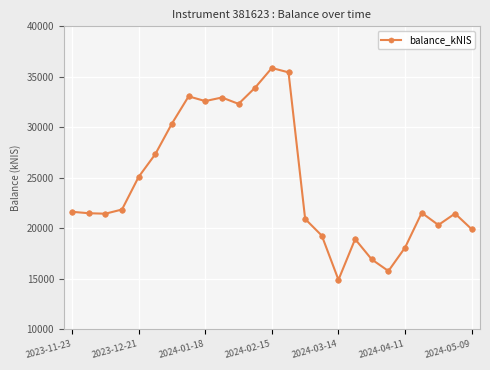

What is the difference between the maximum and second lowest values?

20094.5